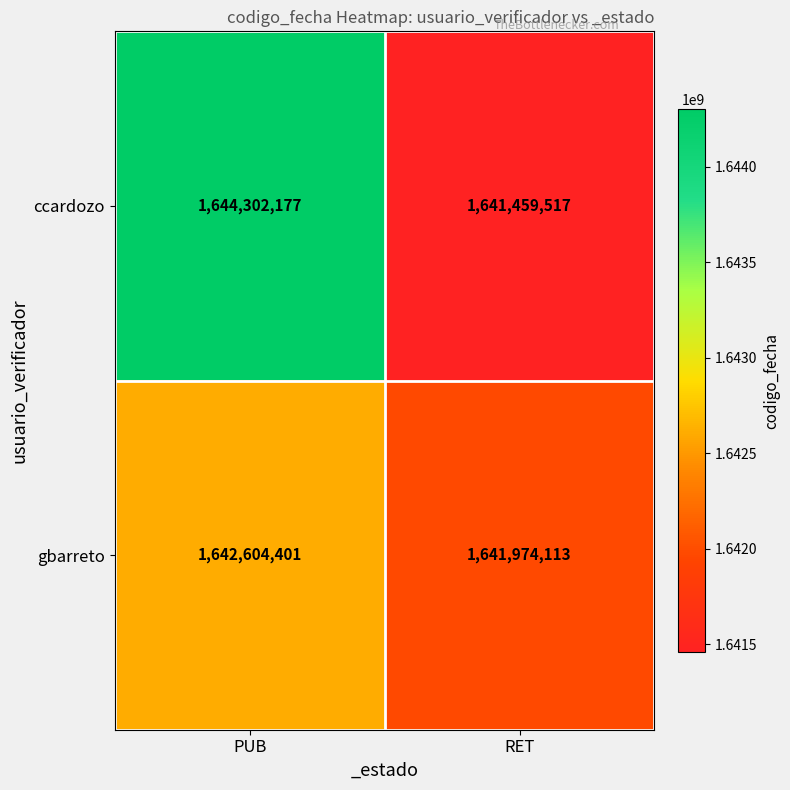

What is the sum of the gbarreto values at RET and PUB?

3284578514